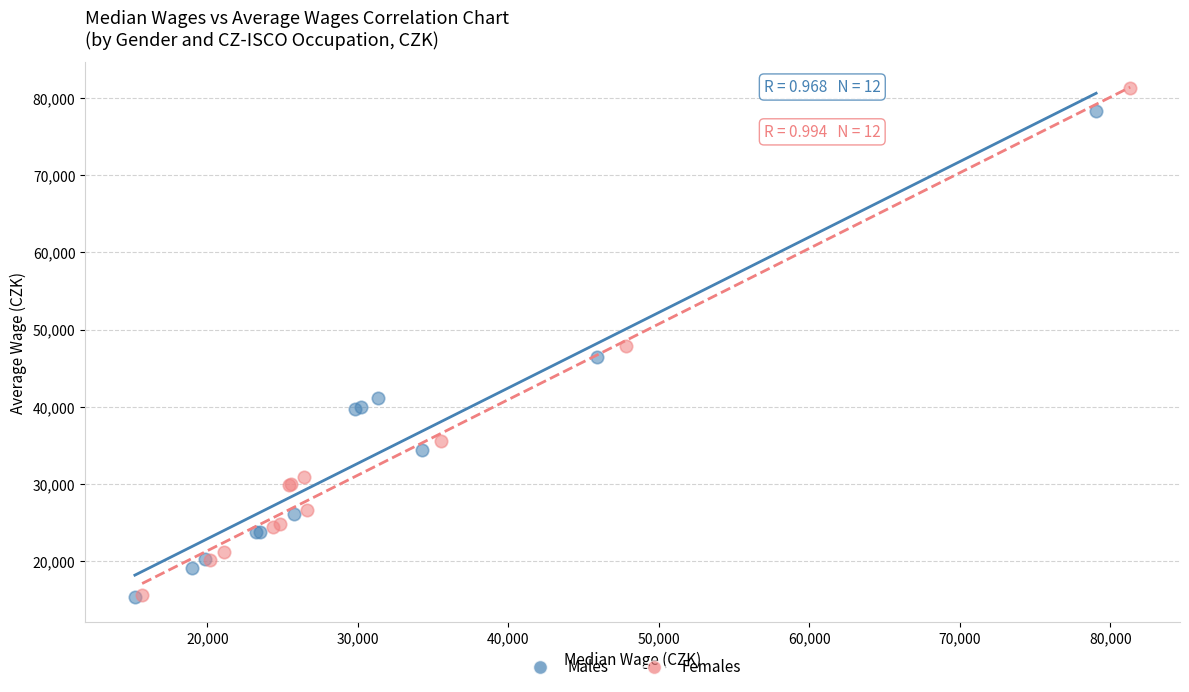

Which series contains the highest Y value?

Females